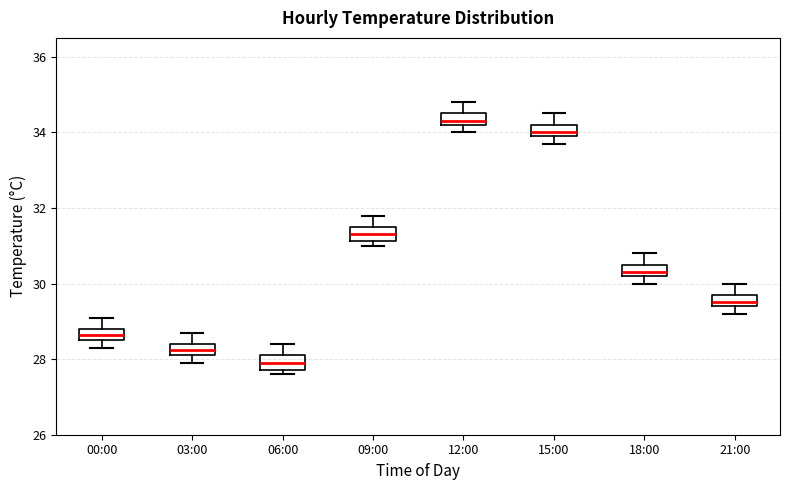

Where is the lower edge of the box for 21:00 on the y-axis? The values are not printed on the chart, so give them approximately, as read against the axis.

29.4